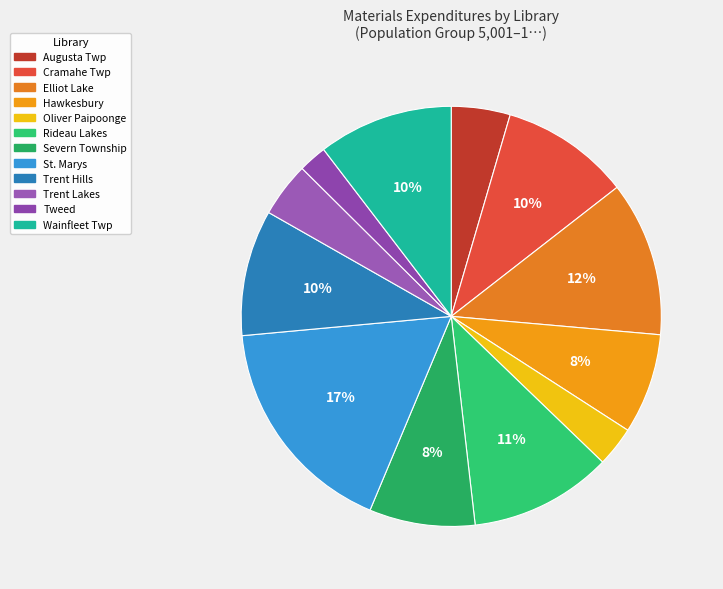

What is the smallest slice in the pie chart?

Tweed